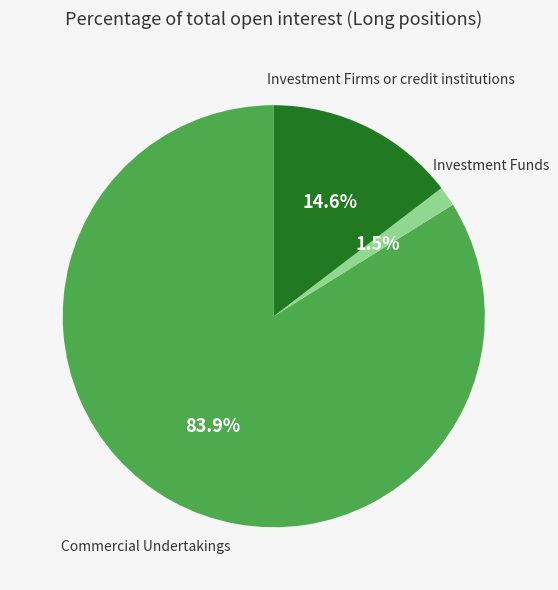

Is there a majority slice in this chart?

Yes